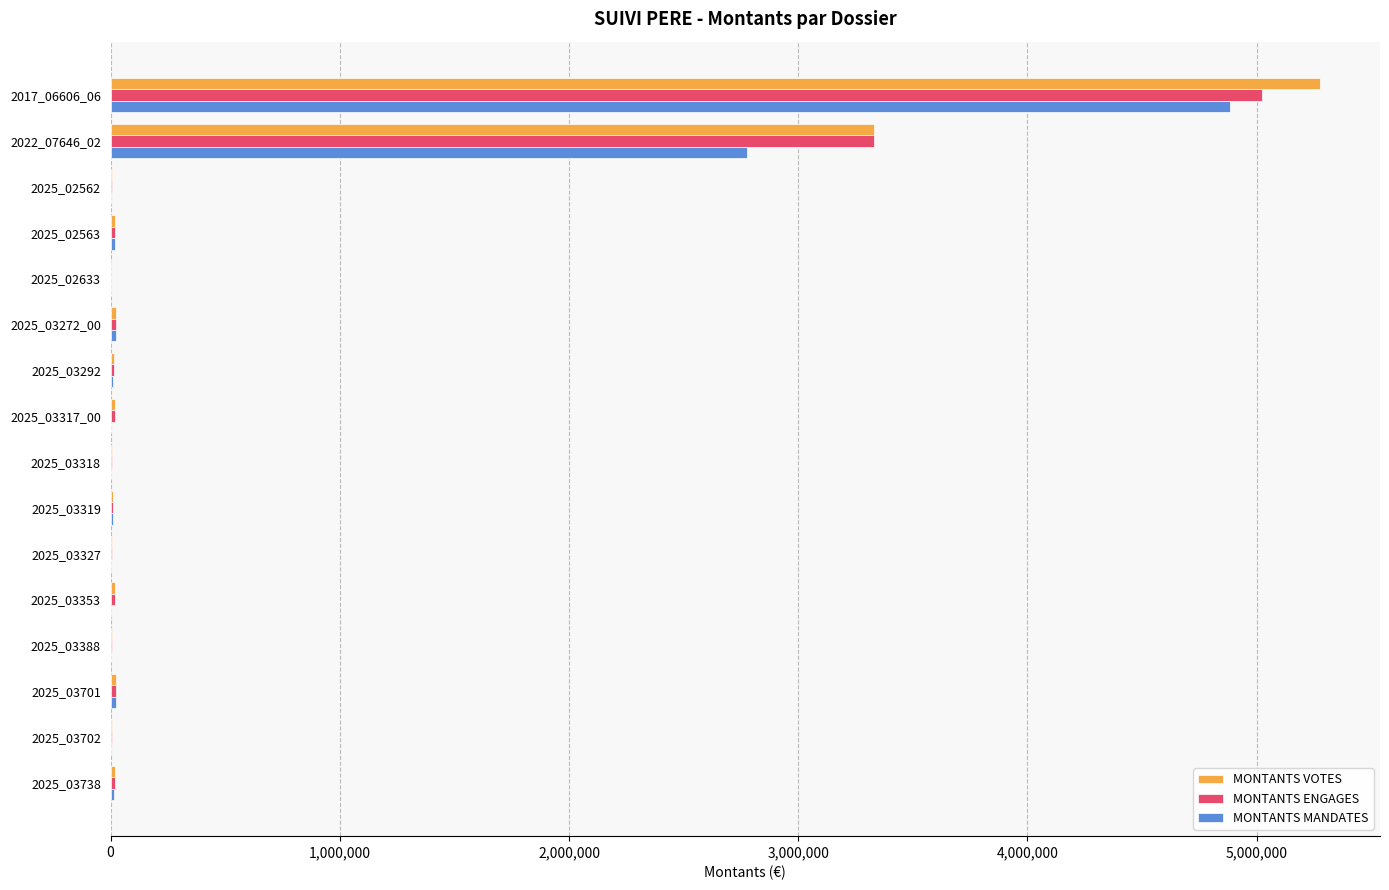

Which category has the highest value across all series?

2017_06606_06